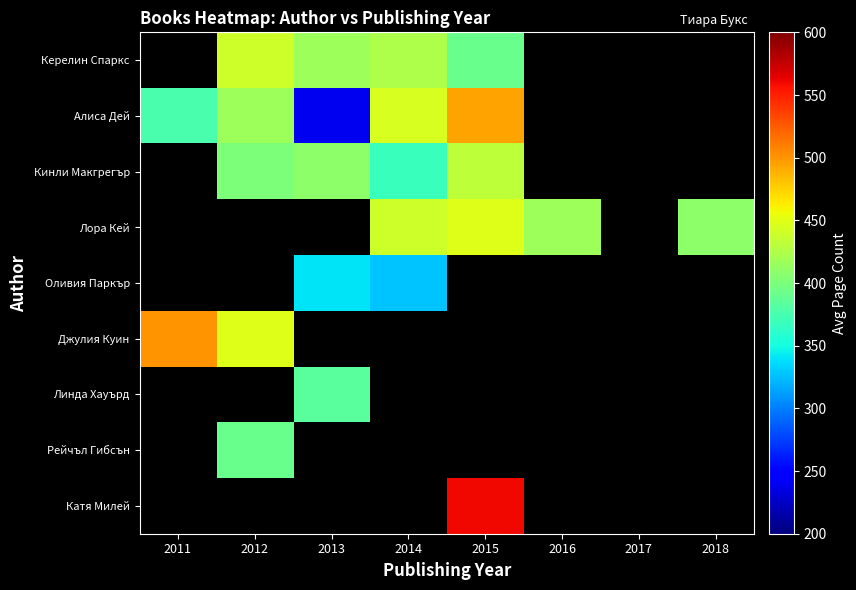

How many values in Рейчъл Гибсън are above zero?

1